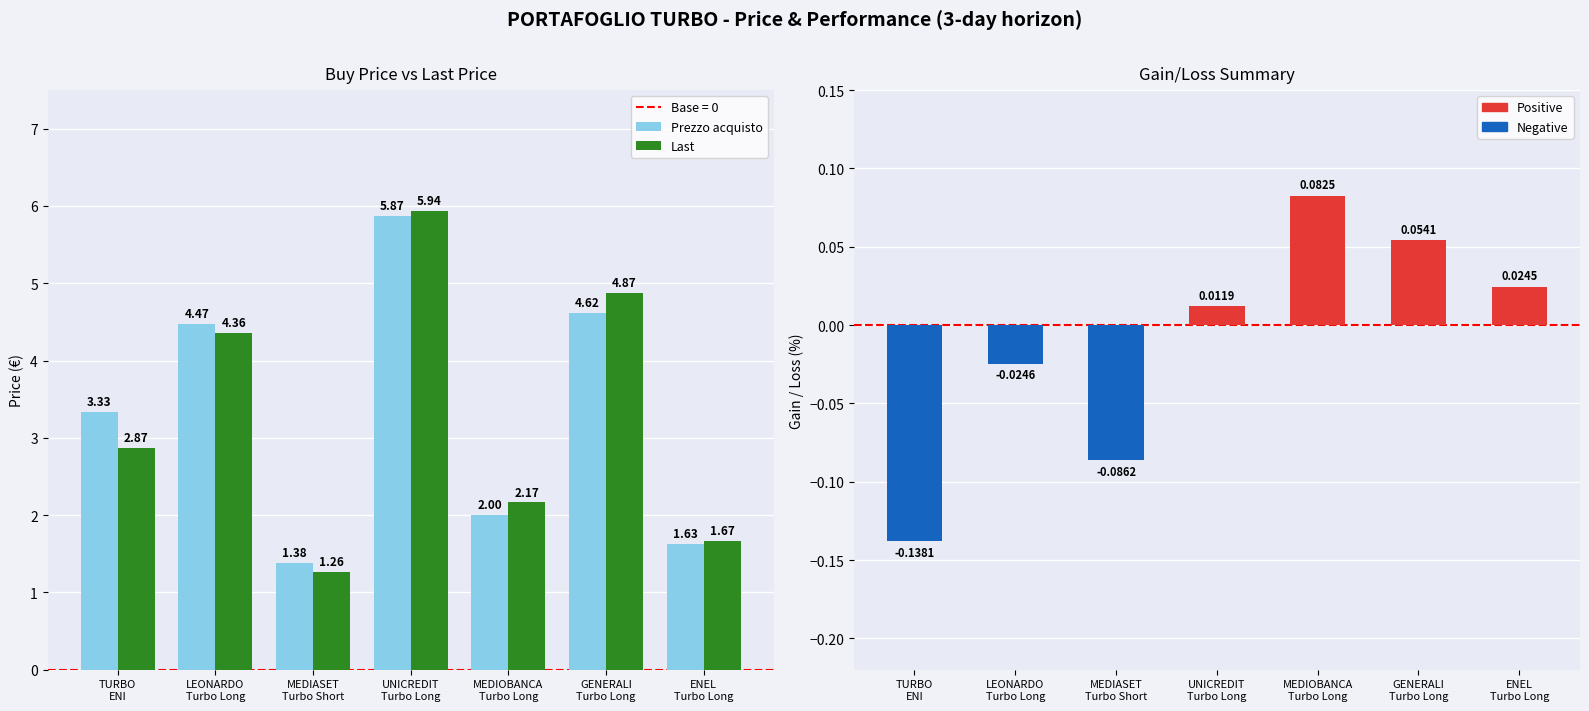

How many groups of bars are there?

7